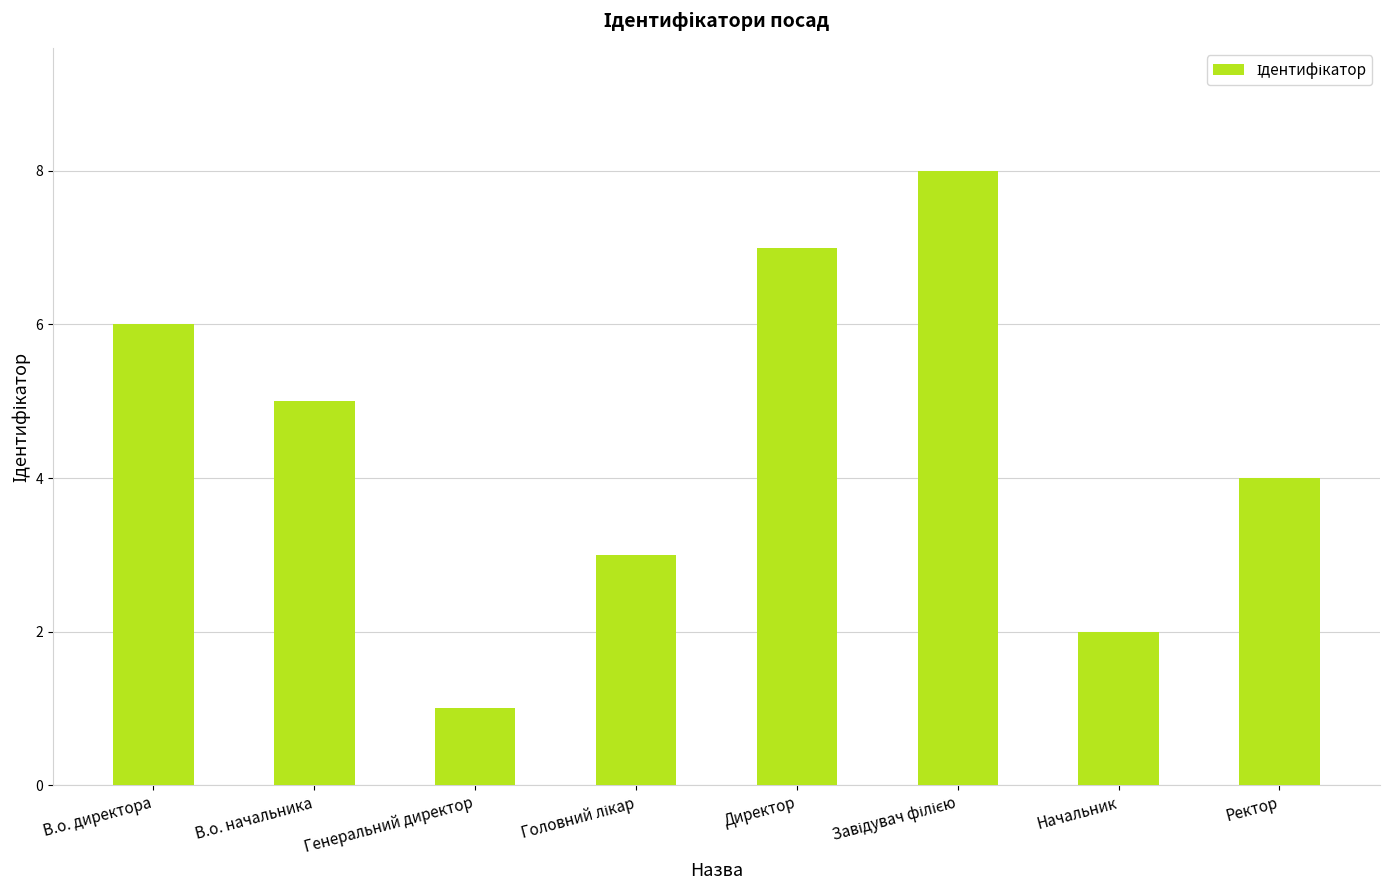

How many data points are less than 5?

4